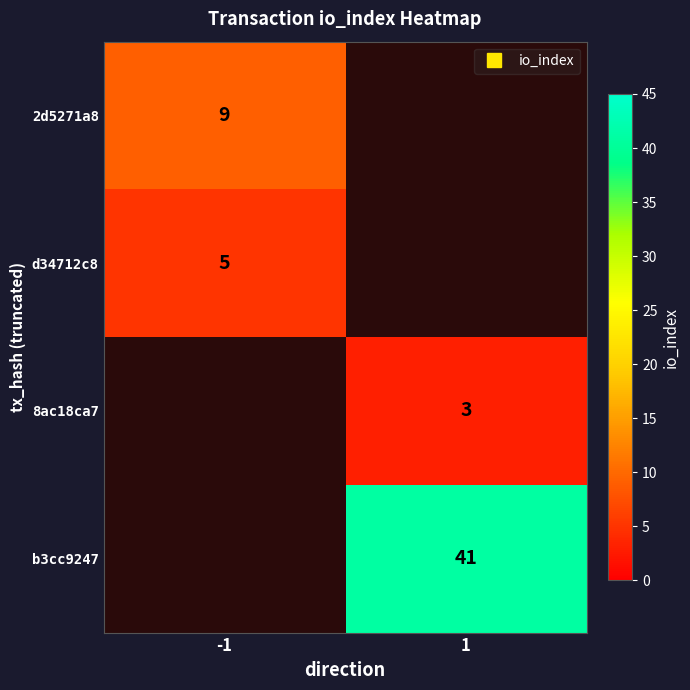

At how many categories does at least one series exceed 28?

1